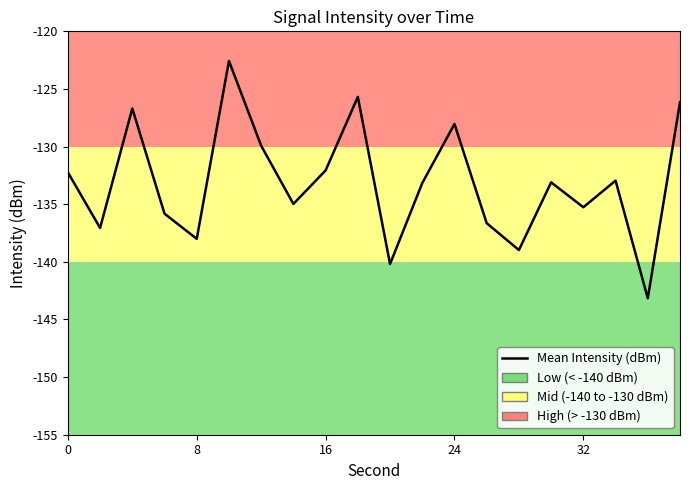

What is the difference between the maximum and minimum values?

20.6